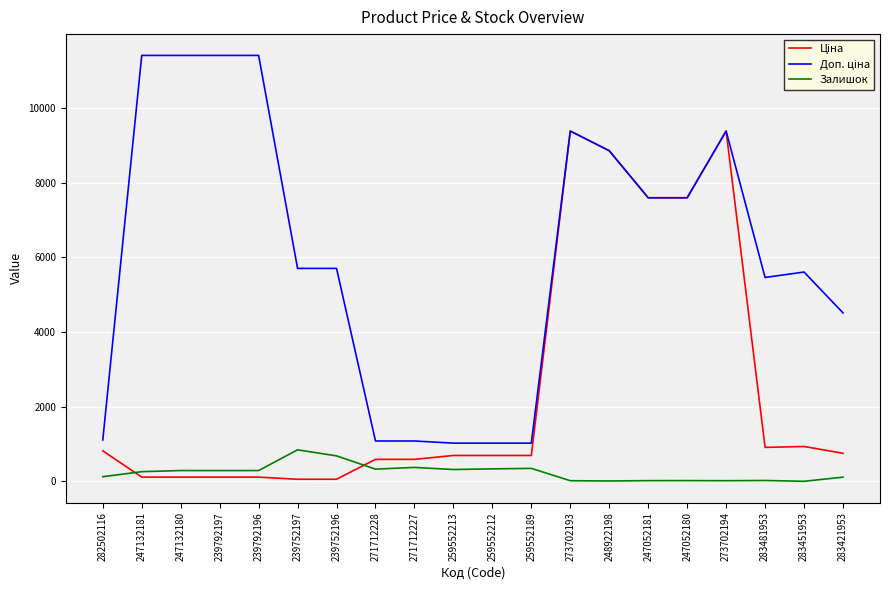

What is the difference between the second highest and minimum values in the Залишок series?

681.0